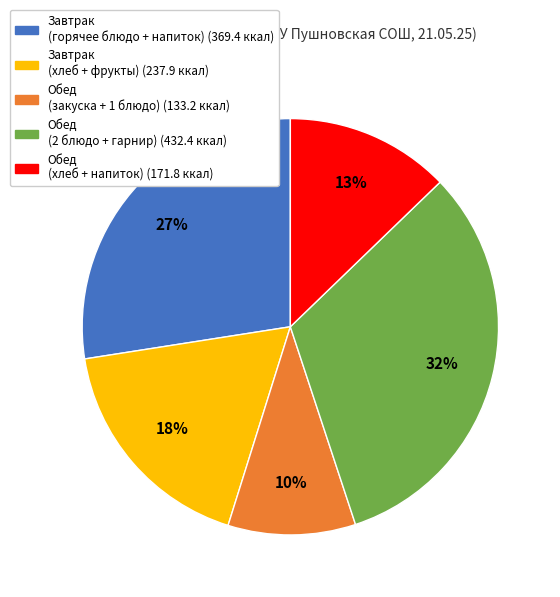

To the nearest percent, what is the average slice percentage?

20%